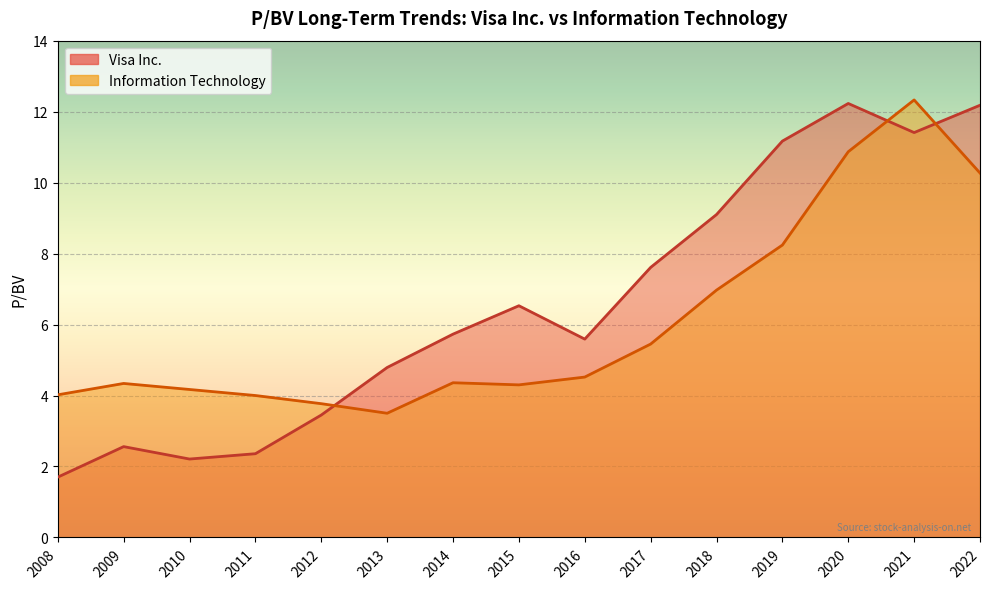

How many distinct data groups are displayed?

2